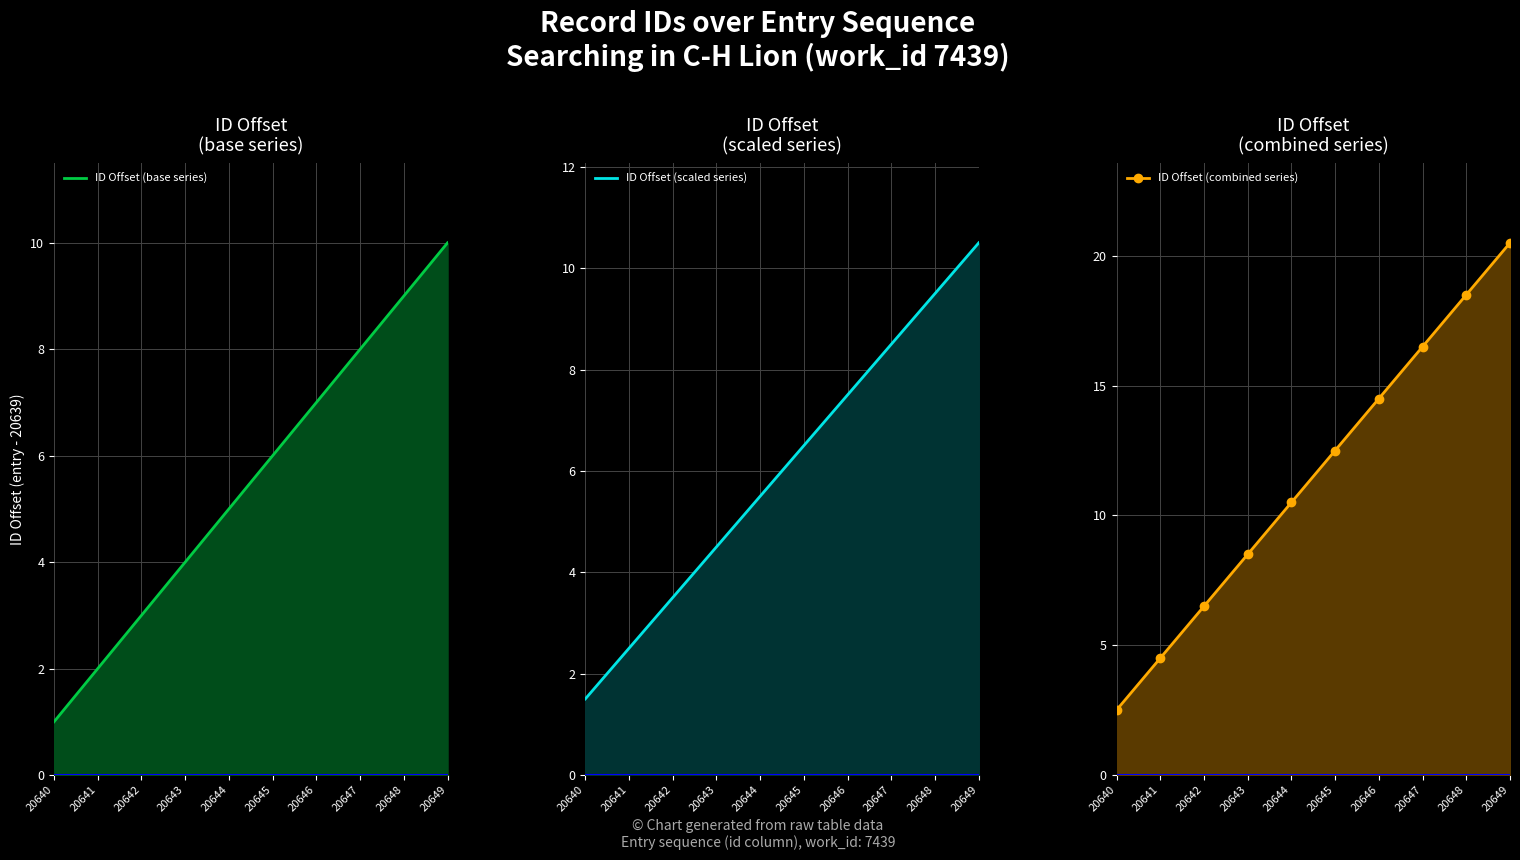

Which series has the widest spread of values?

ID Offset (combined series)